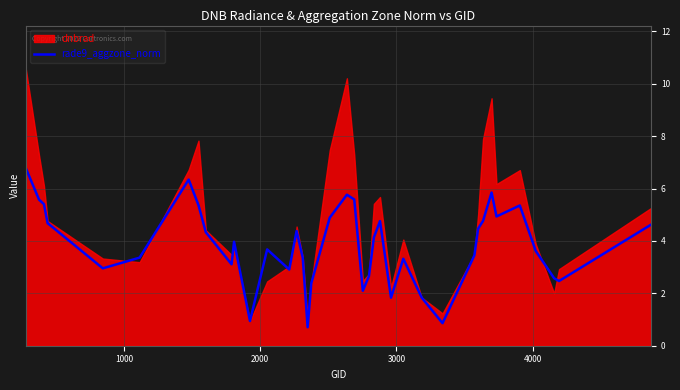

What is the minimum value for rade9_aggzone_norm?

0.7